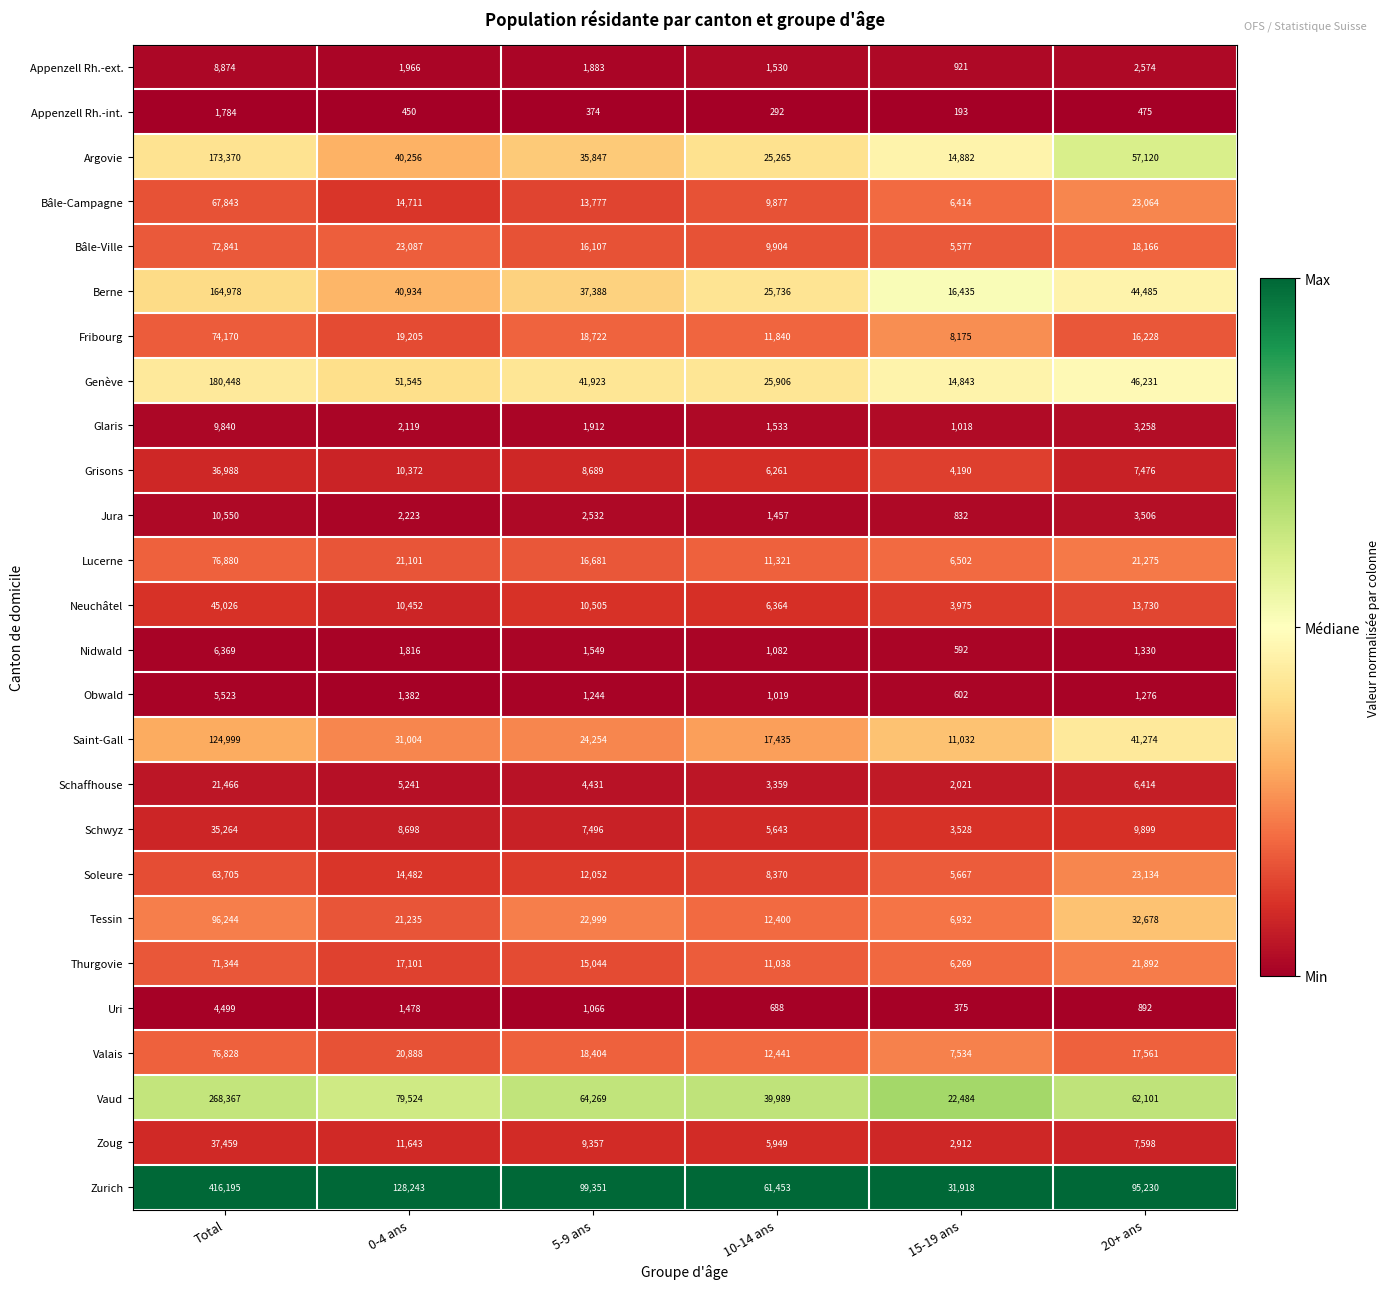

Count the number of categories in the chart.

6